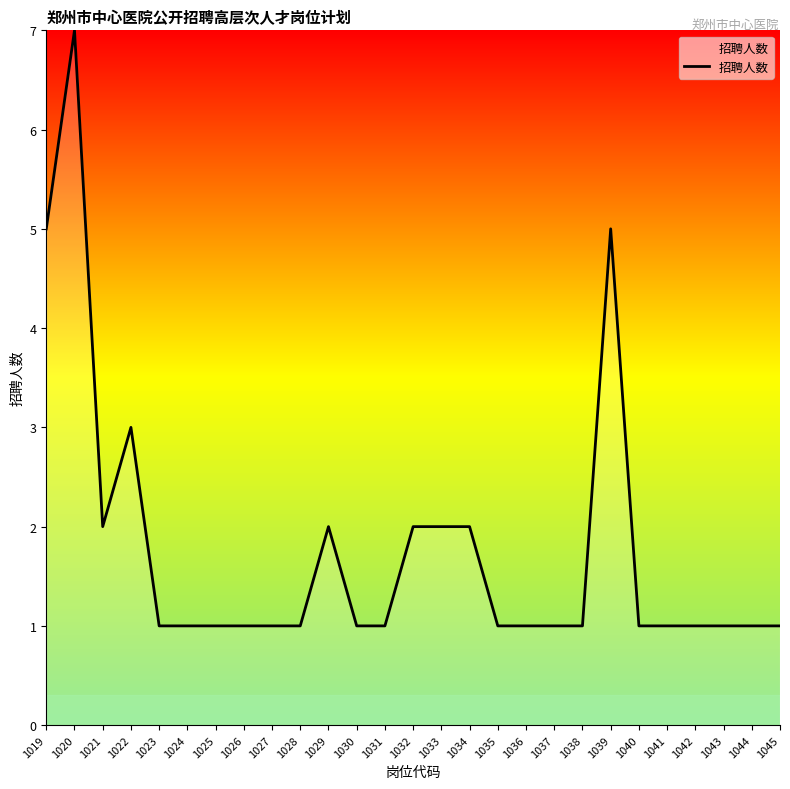

At which category does the chart reach its peak across all series?

1020